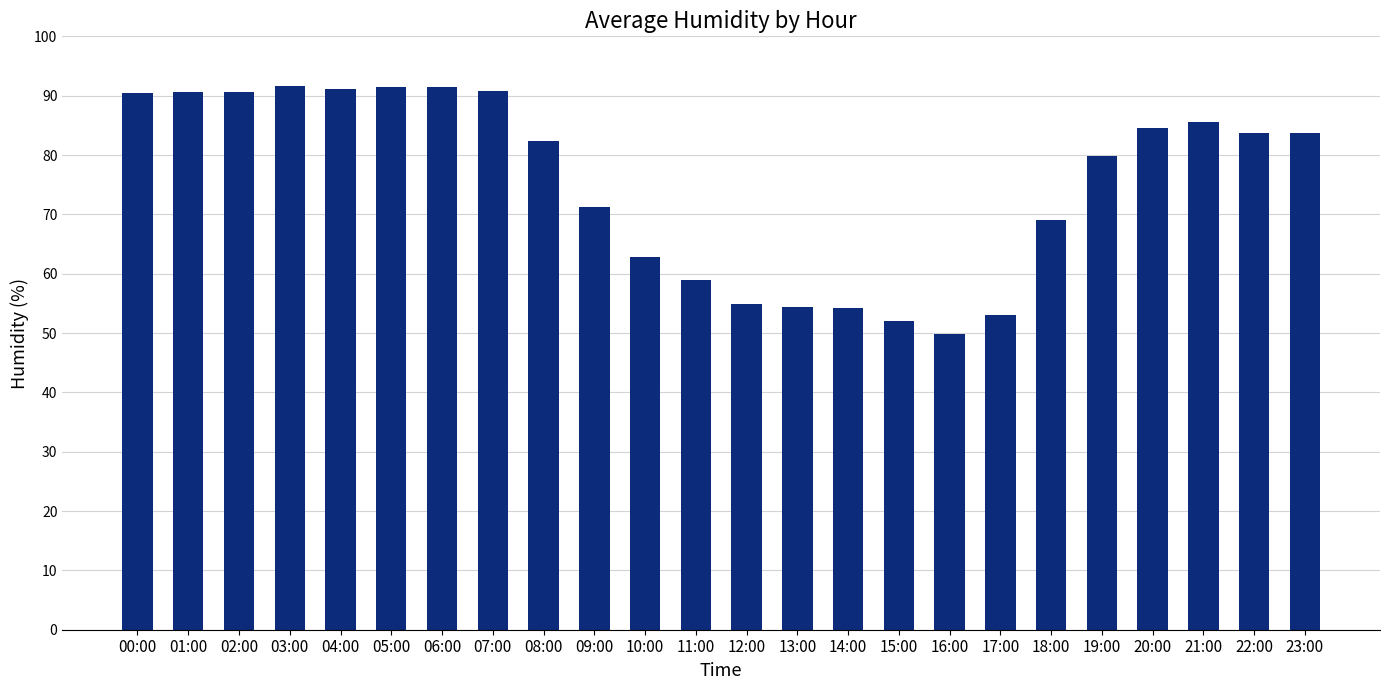

How many data points does each series have?

24